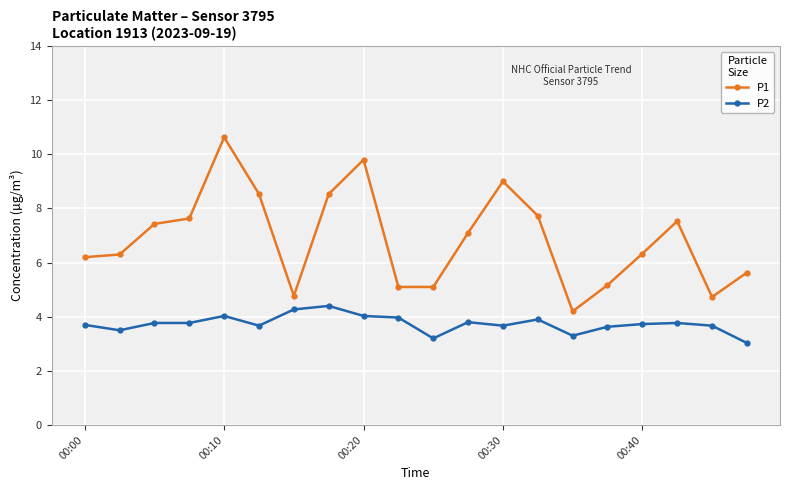

Which series has the widest spread of values?

P1